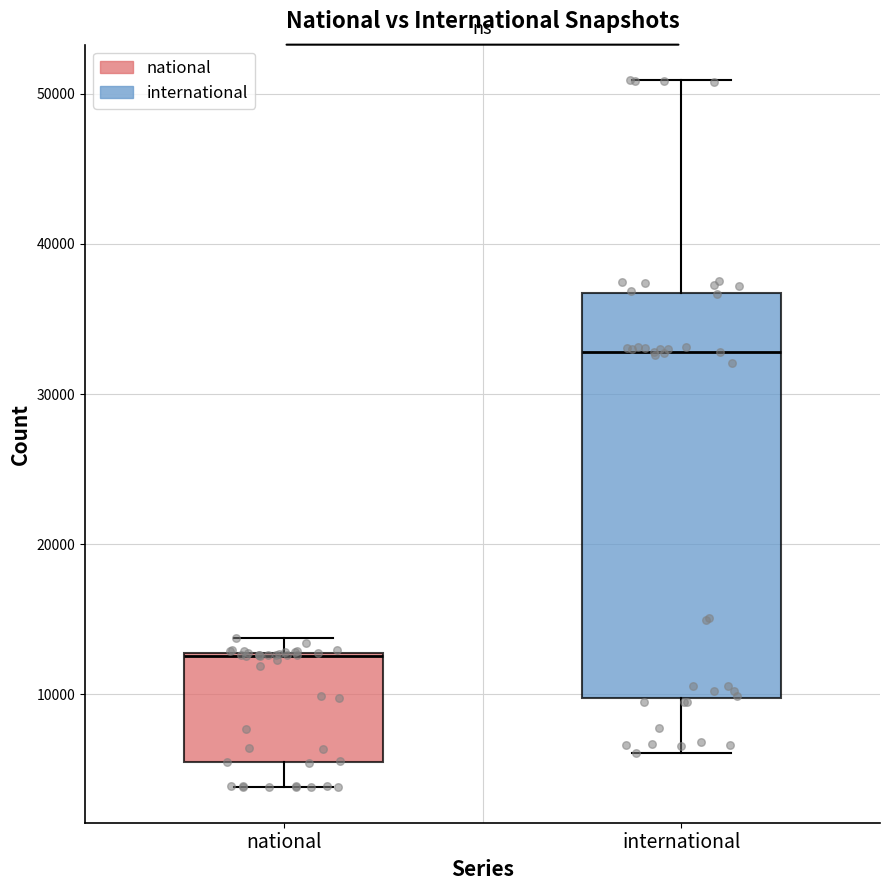

Where does the lower whisker of the box for international end on the y-axis? The values are not printed on the chart, so give them approximately, as read against the axis.

6000